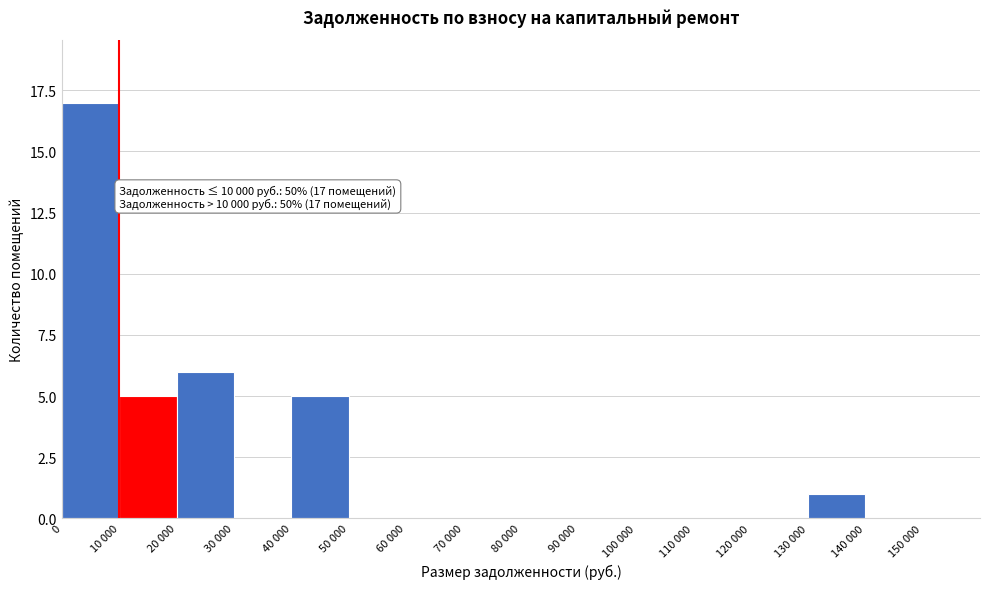

Reading left to right, what are all the values shown in this chart?

0=17	10 000=5	20 000=6	30 000=0	40 000=5	50 000=0	60 000=0	70 000=0	80 000=0	90 000=0	100 000=0	110 000=0	120 000=0	130 000=1	140 000=0	150 000=0